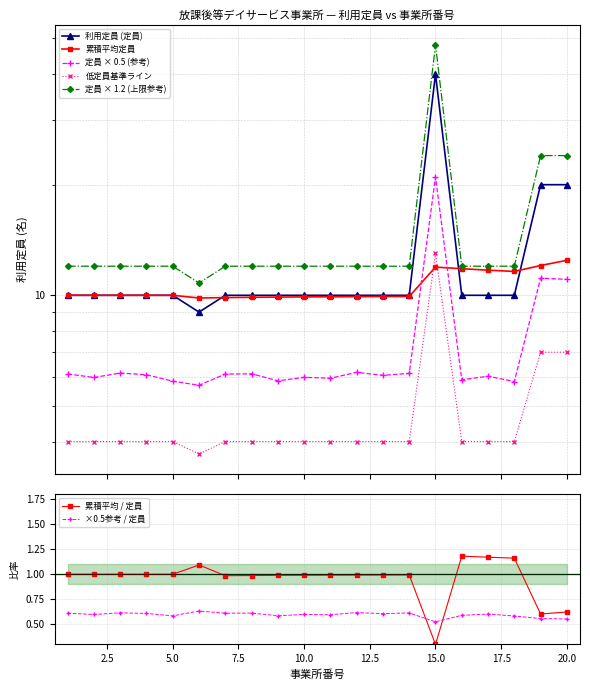

What is the difference between the maximum and minimum values?

31